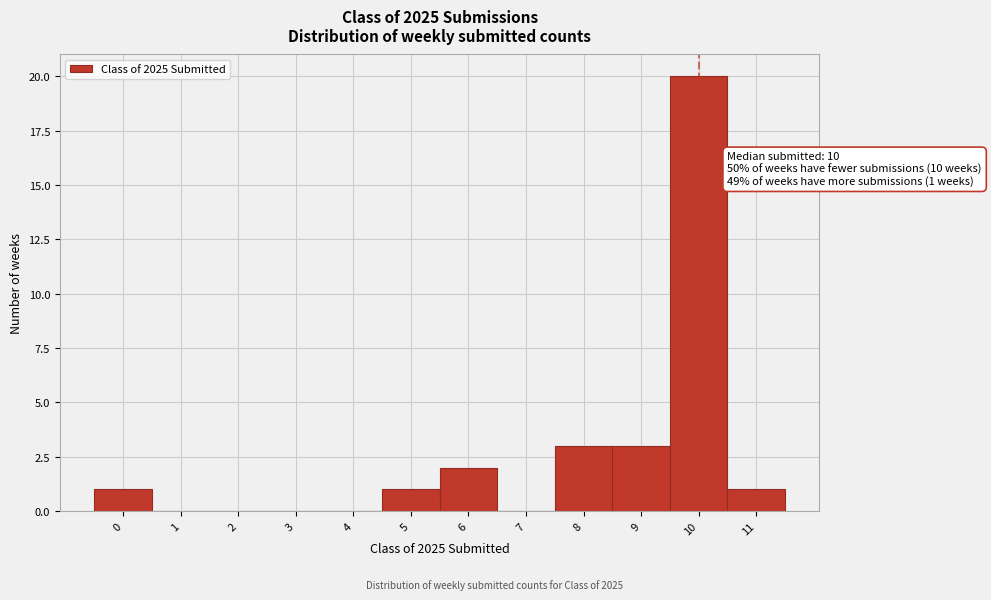

Which range on the x-axis has the tallest bar?

9.5 to 10.5